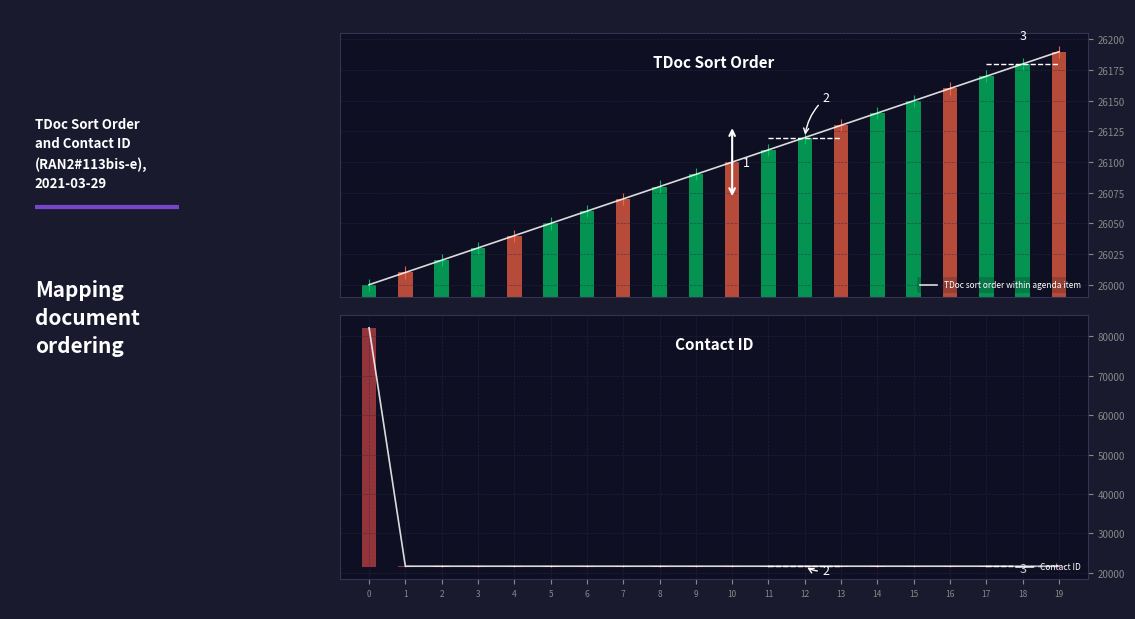

What is the minimum value for TDoc sort order within agenda item?

26000